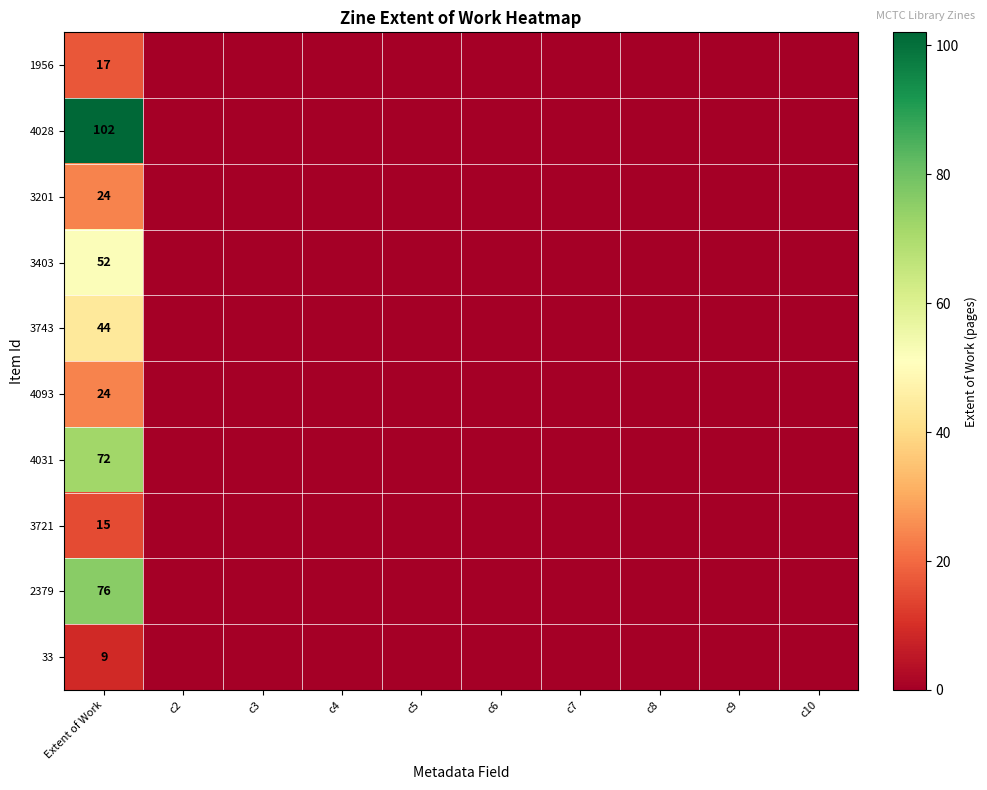

What is the maximum value shown in the chart?

102